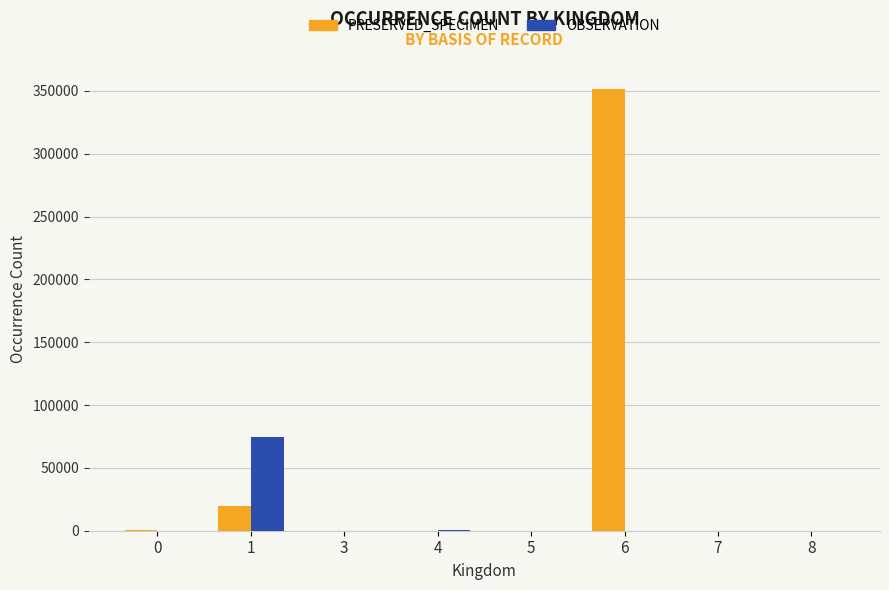

What is the highest value of the OBSERVATION series?

74791